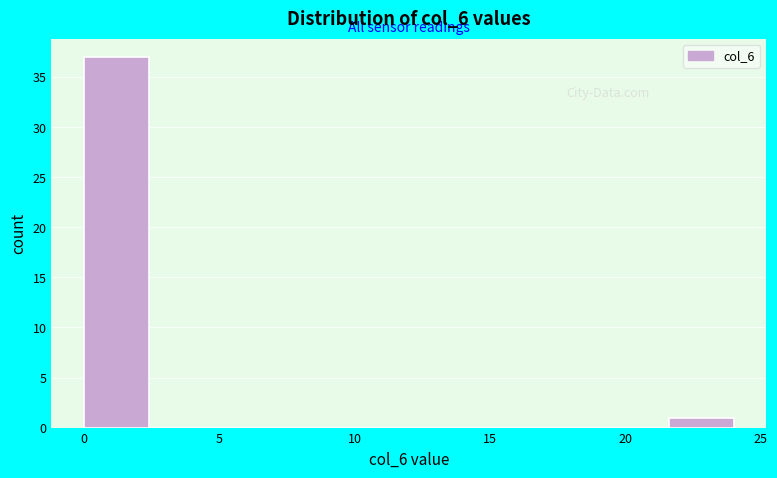

How tall is the bar that spans 0.0 to 2.4 on the x-axis? Neither the bar edges nor the heights are printed on the chart, so give them approximately, as read against the axes.

37